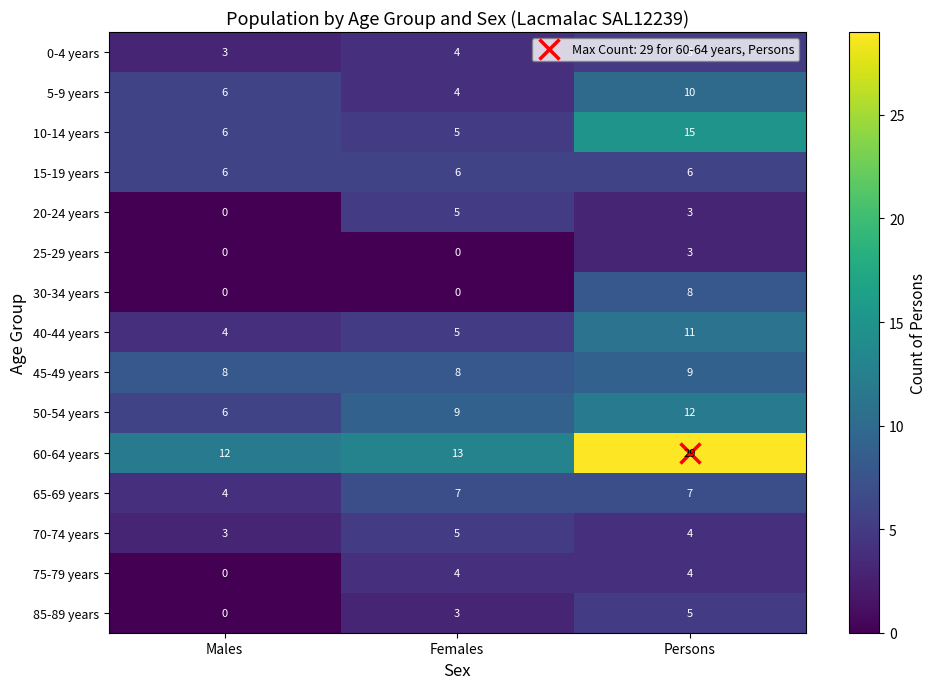

Where is 0-4 years nearest to the value 4?

Females